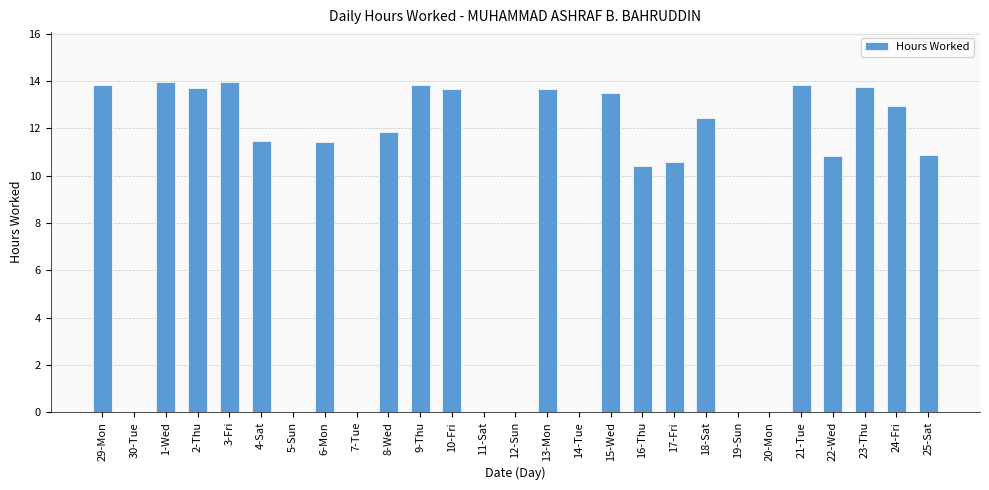

How many distinct data groups are displayed?

1